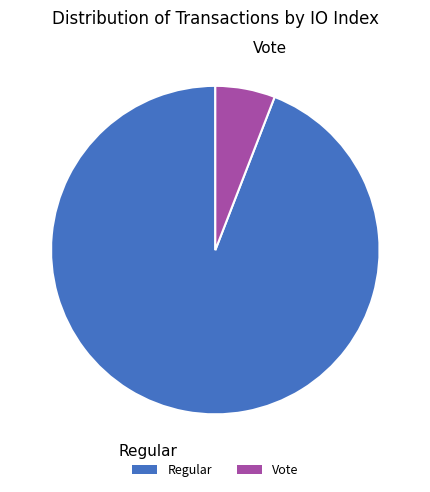

Rank the categories by value from highest to lowest.

Regular, Vote